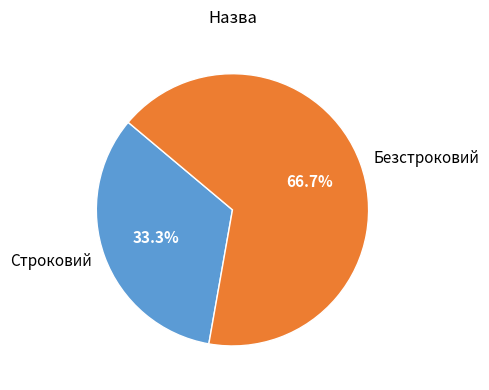

Approximately how many times larger is the value at Строковий compared to Безстроковий?

0.5